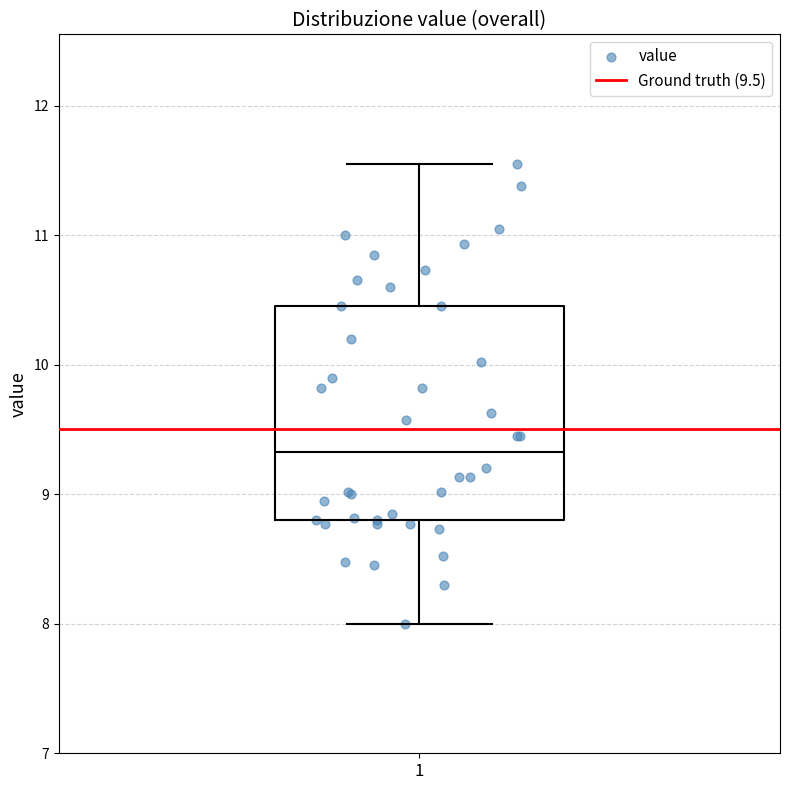

Transcribe this box plot: give where the median line is, the range the box spans, and where the two whiskers end, as read against the y-axis. The values are not printed on the chart, so give them approximately, as read against the axis.

median 9.3, box 8.8 to 10.5, whiskers 8.0 to 11.6